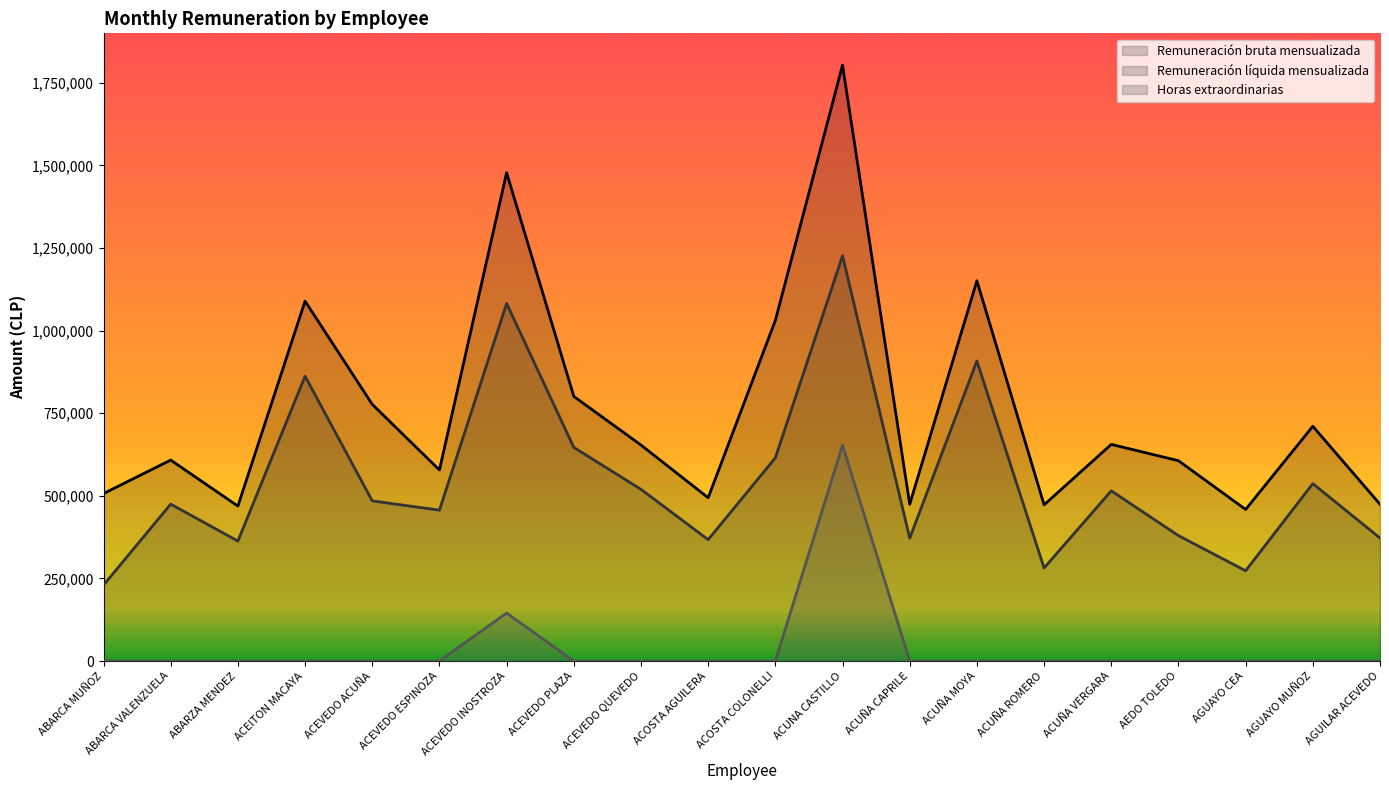

What is the maximum value shown in the chart?

1803640